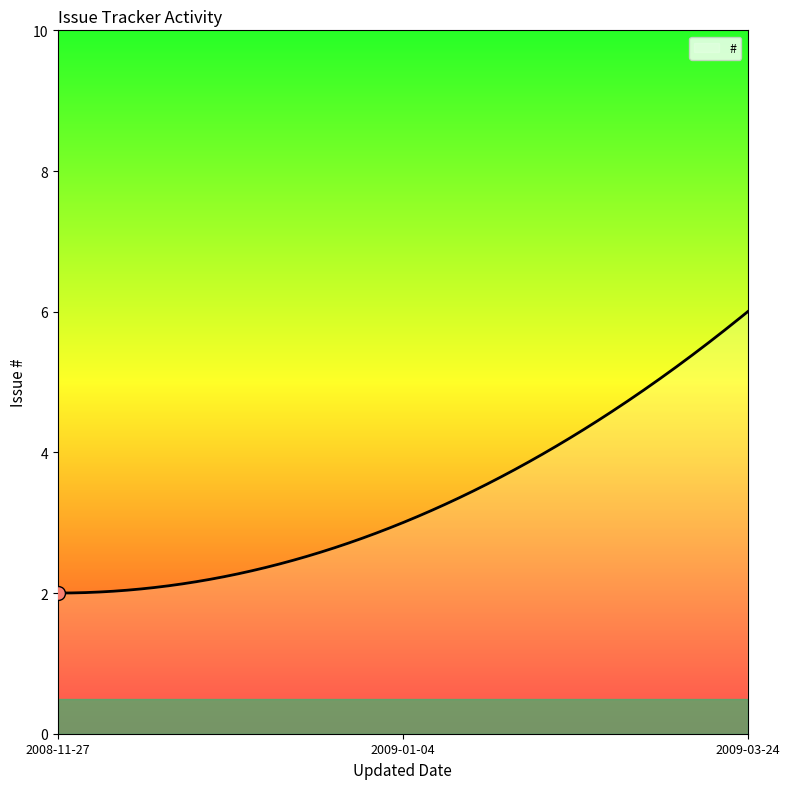

What is the difference between the maximum and minimum values?

4.0